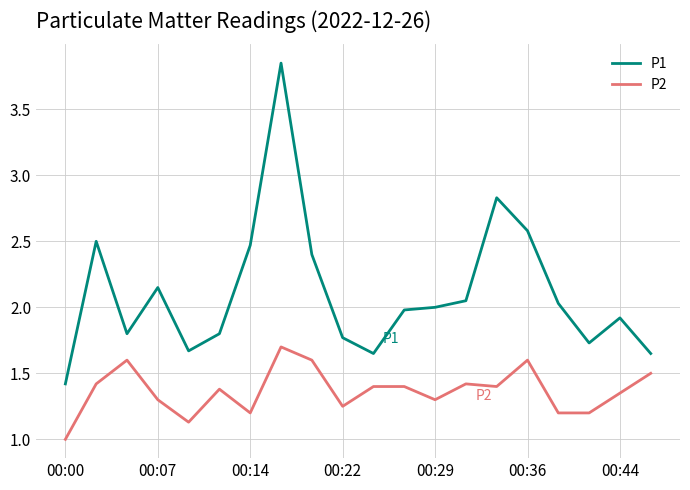

What is the difference between the maximum and minimum values in the P2 series?

0.7